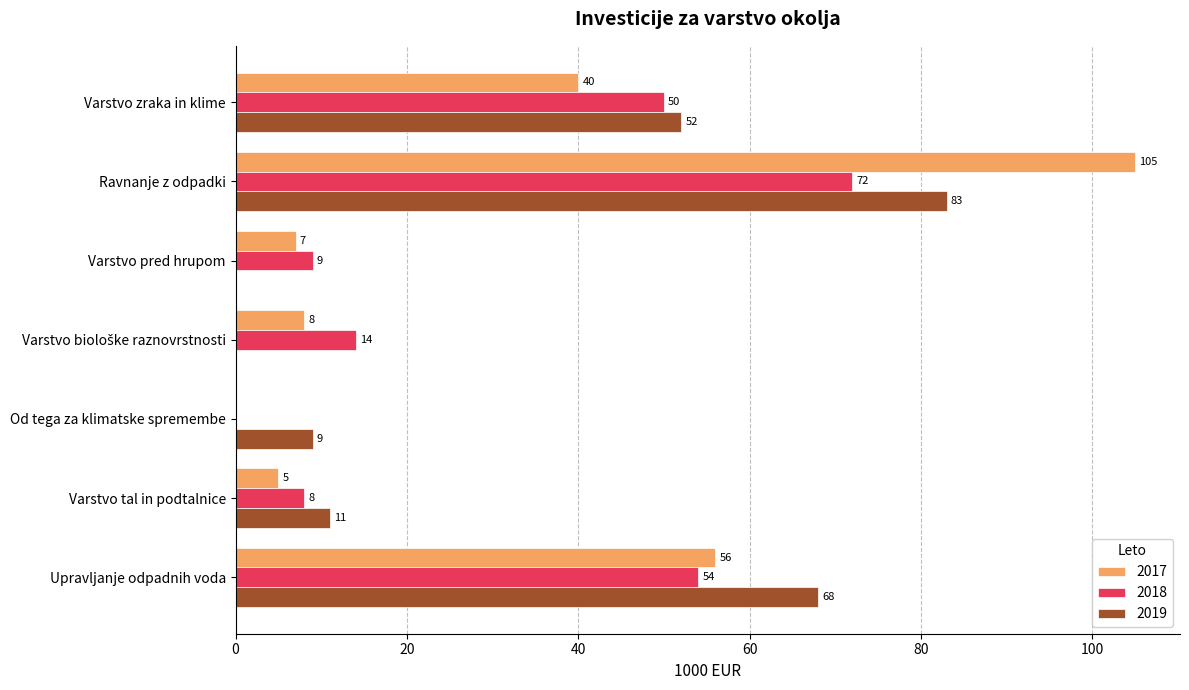

Which series has the largest total across all categories?

2019